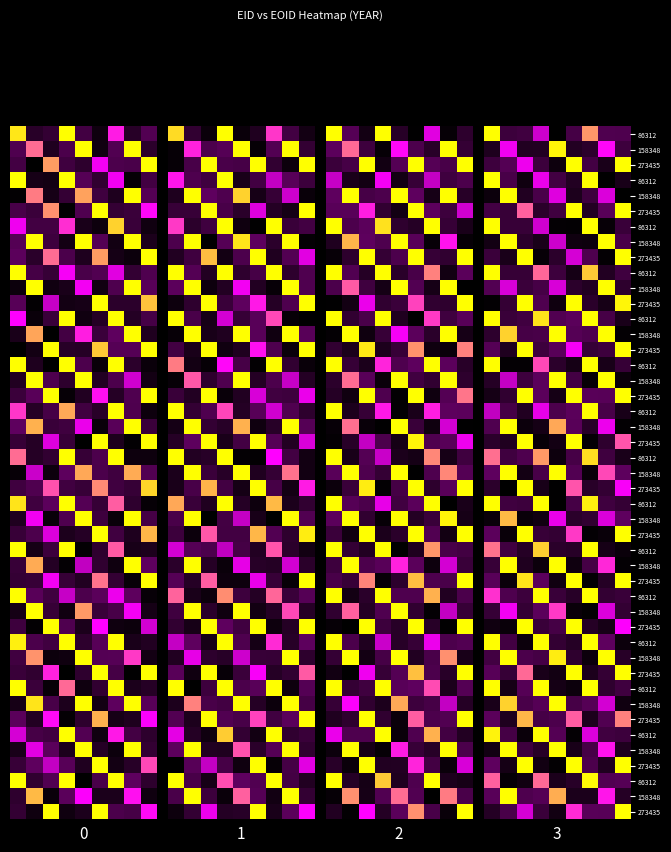

How many series are shown in this chart?

3